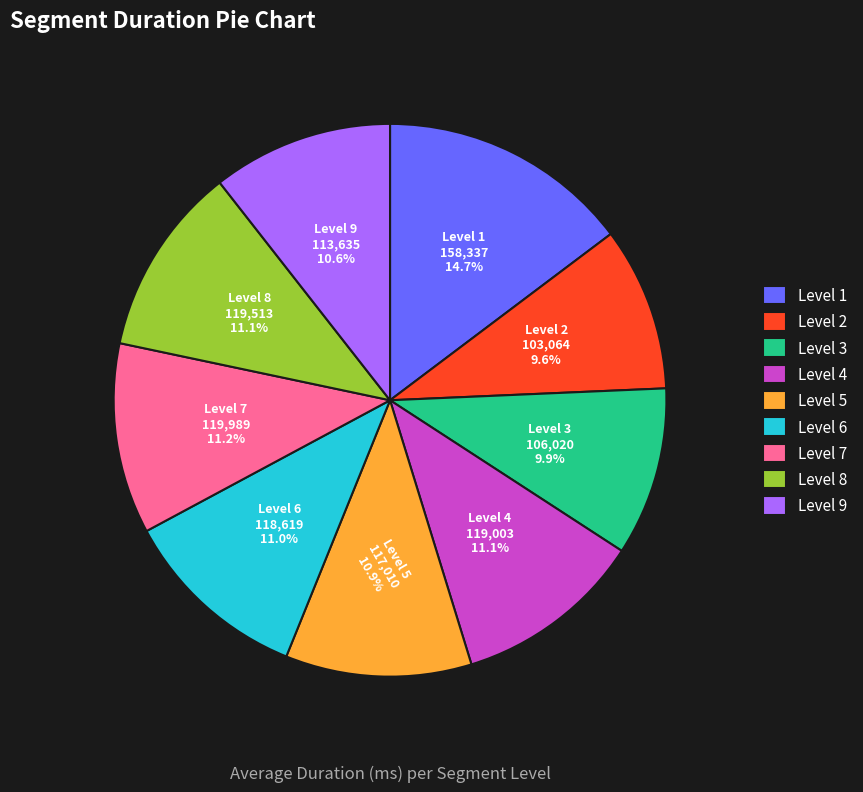

Count the number of slices in the pie.

9